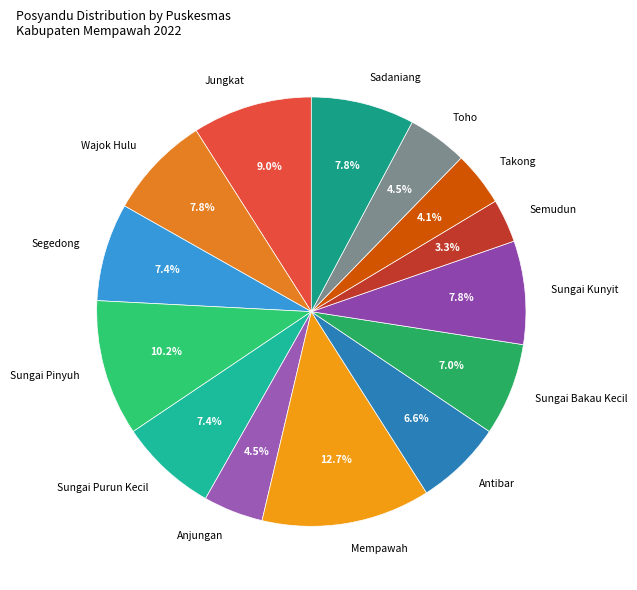

Between Sadaniang and Mempawah, which is larger?

Mempawah